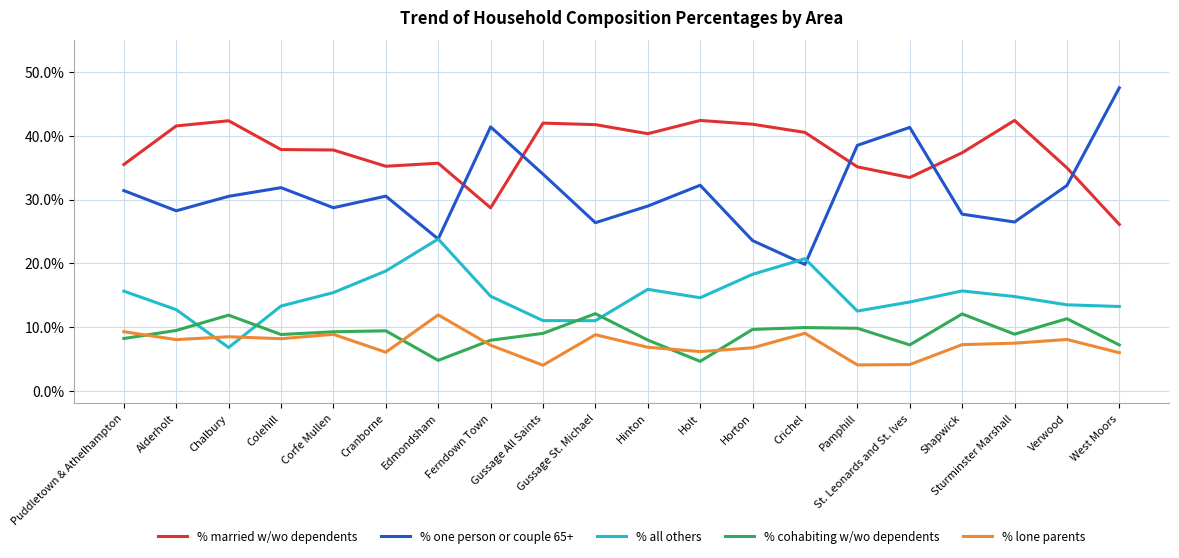

What is the total value across all series at Horton?

100.0